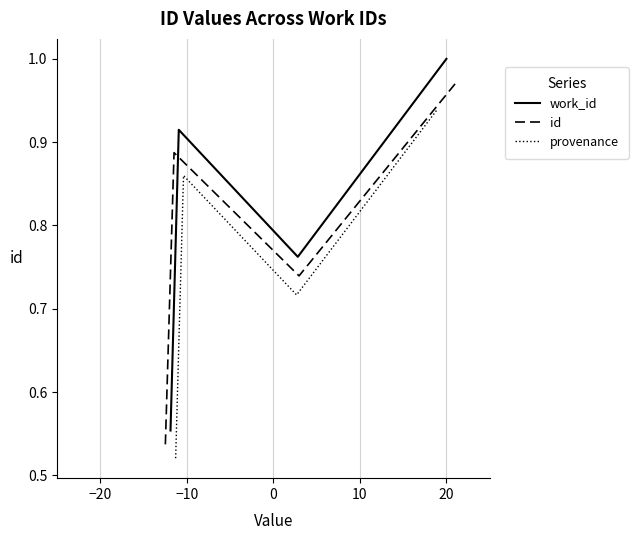

What are all the series names shown in the legend?

work_id, id, provenance